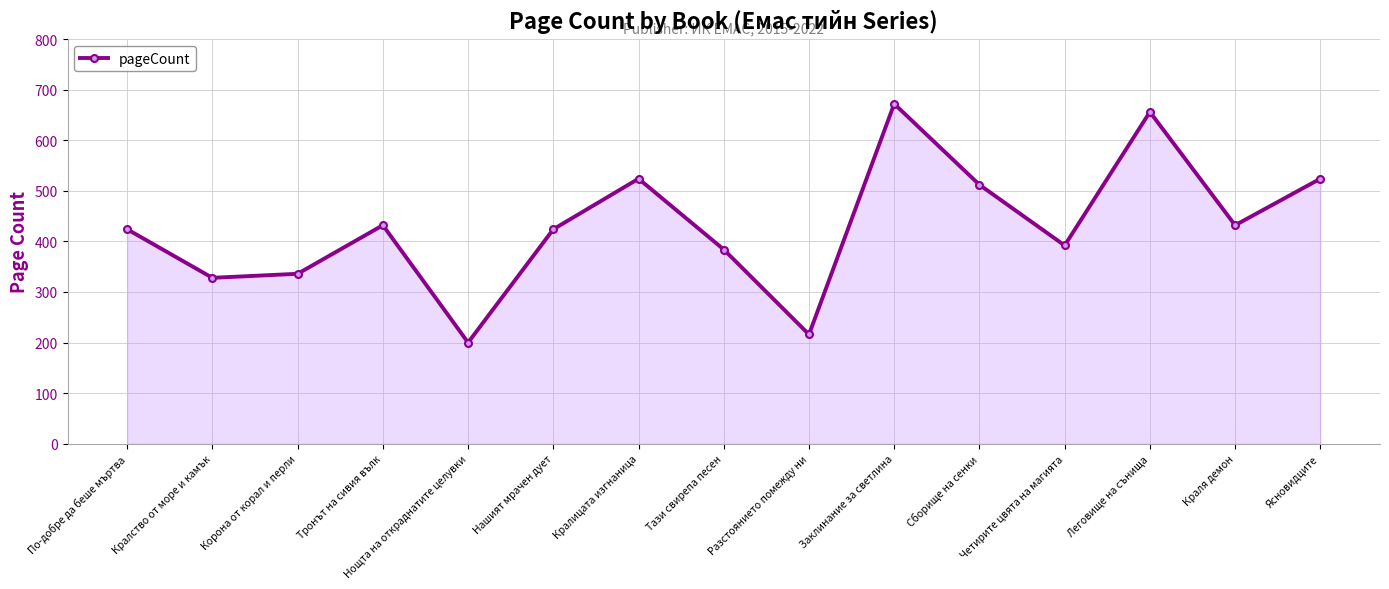

True or false: the data has more than 0 interior local peaks.

True